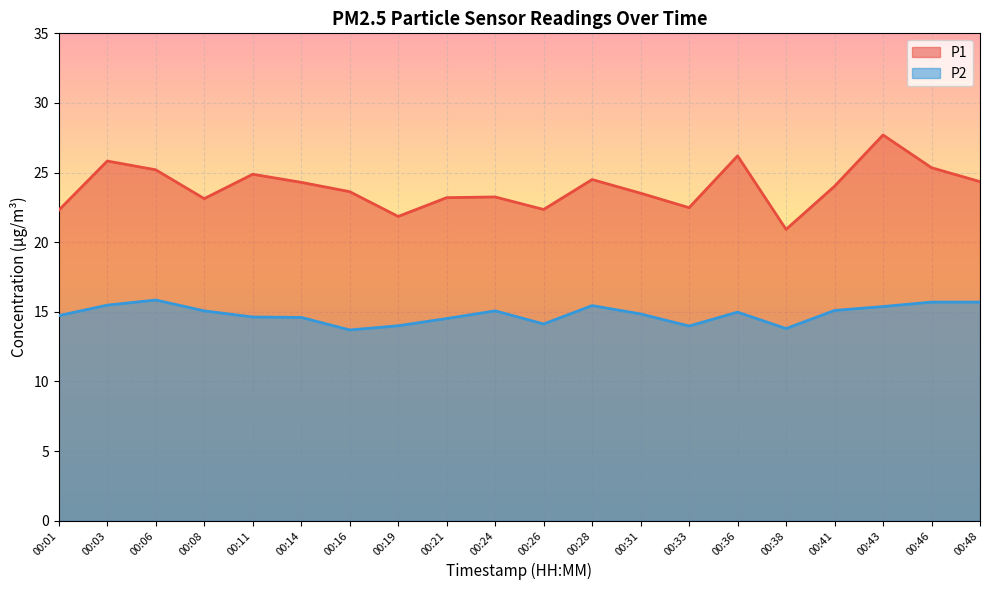

How many data points in P1 are less than 24?

10